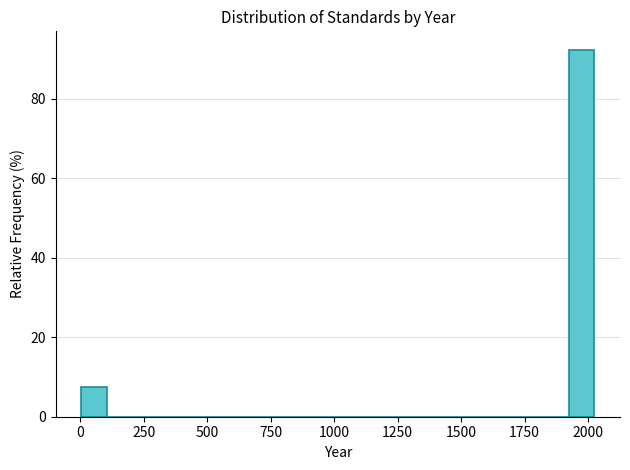

Around what value on the x-axis is the tallest bar? Give the approximate position of its centre, as read against the axis.

1950